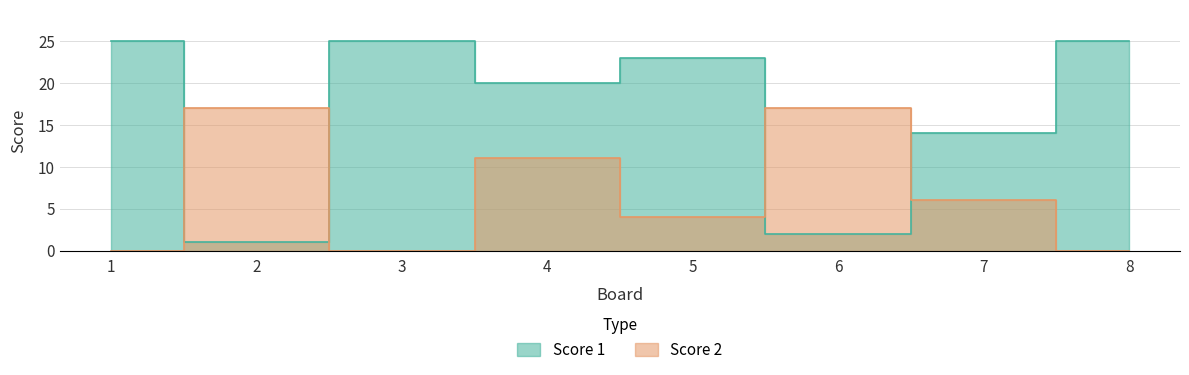

List the labels in order of Score 1 value, largest first.

1, 3, 8, 5, 4, 7, 6, 2